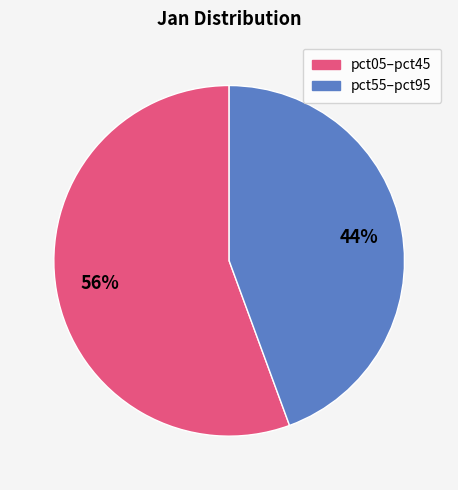

Does any single category account for the majority?

Yes